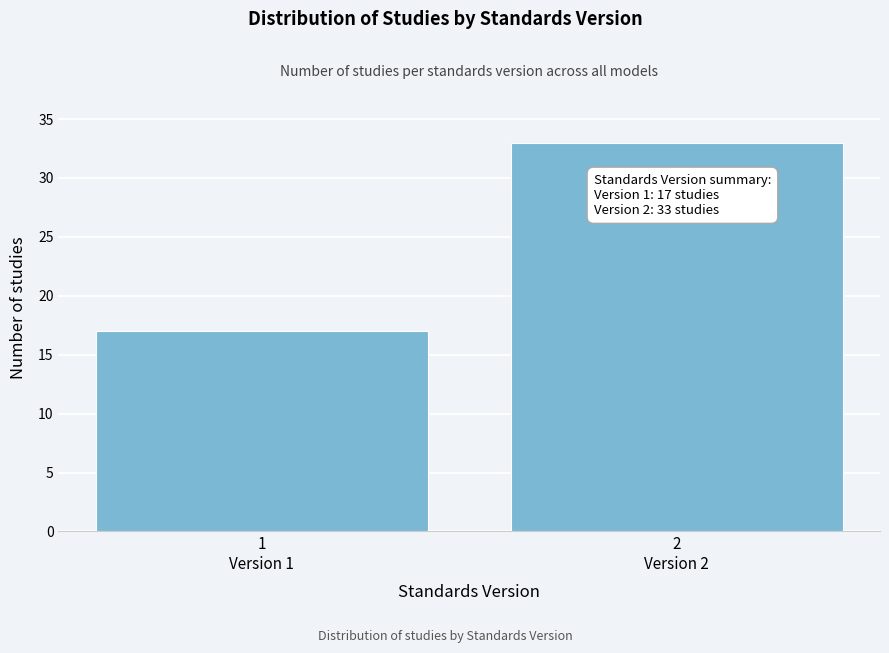

Reading left to right, transcribe all the data shown in this chart.

17	33